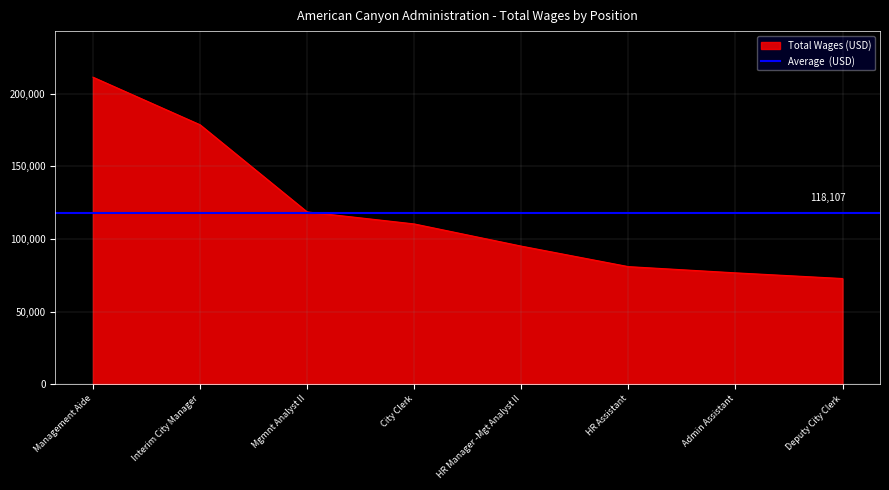

At which label does Total Wages (USD) reach its peak?

Management Aide